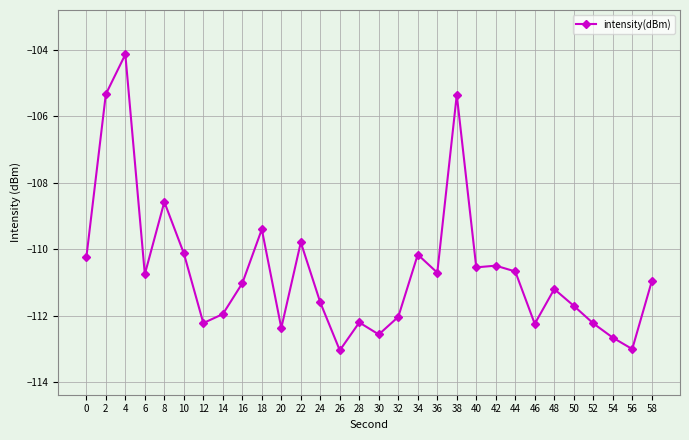

What is the sum of the values at 4 and 32?

-216.2